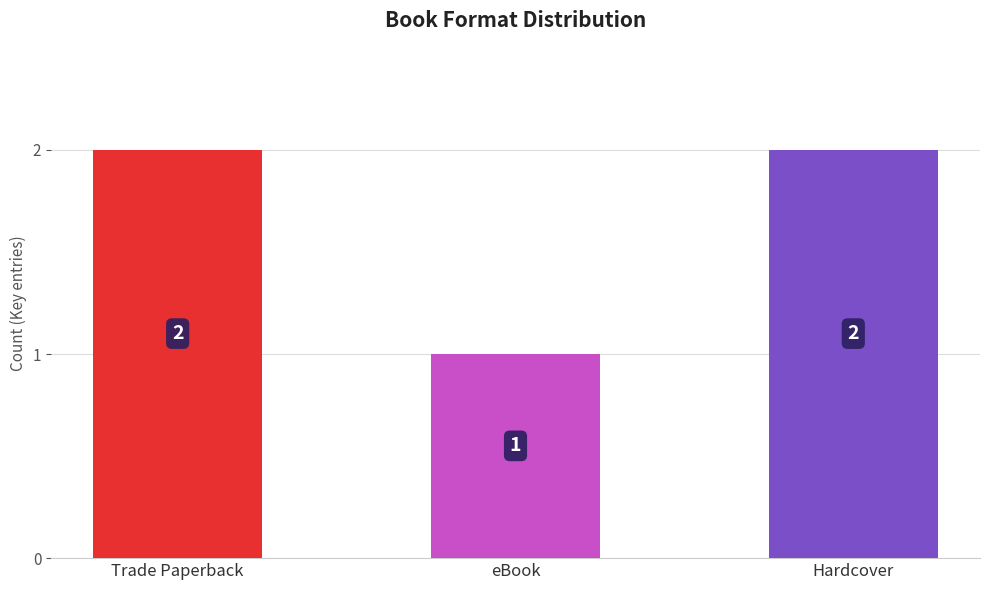

List the labels in order of value, largest first.

Trade Paperback, Hardcover, eBook